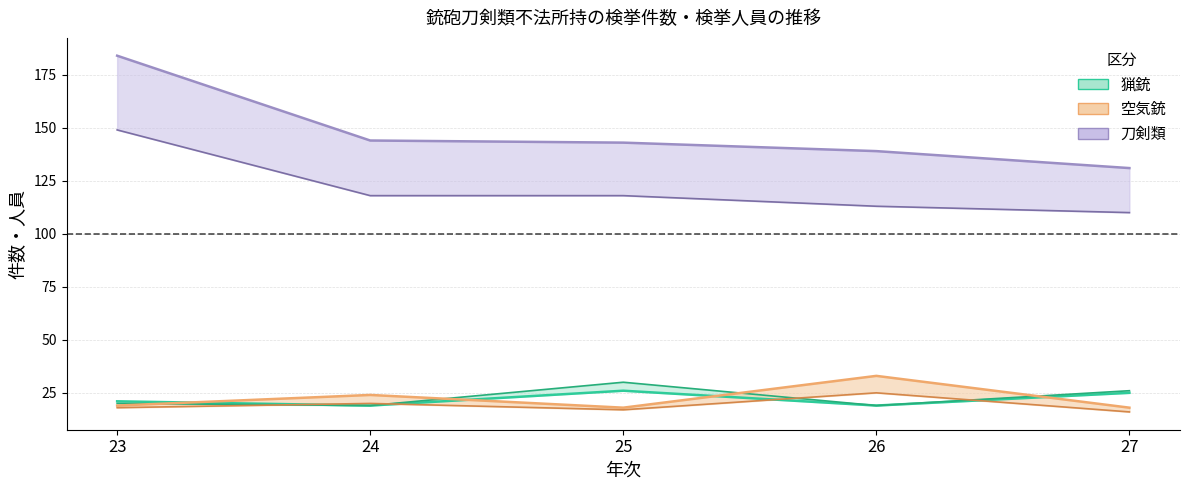

At how many categories does at least one series exceed 53?

5